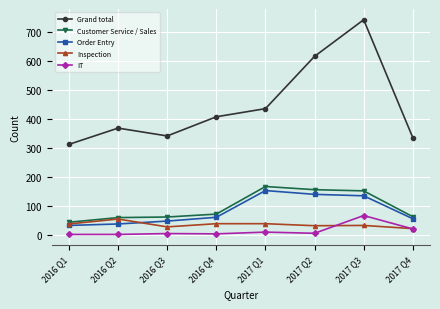

What is the sum of all Inspection values?

286